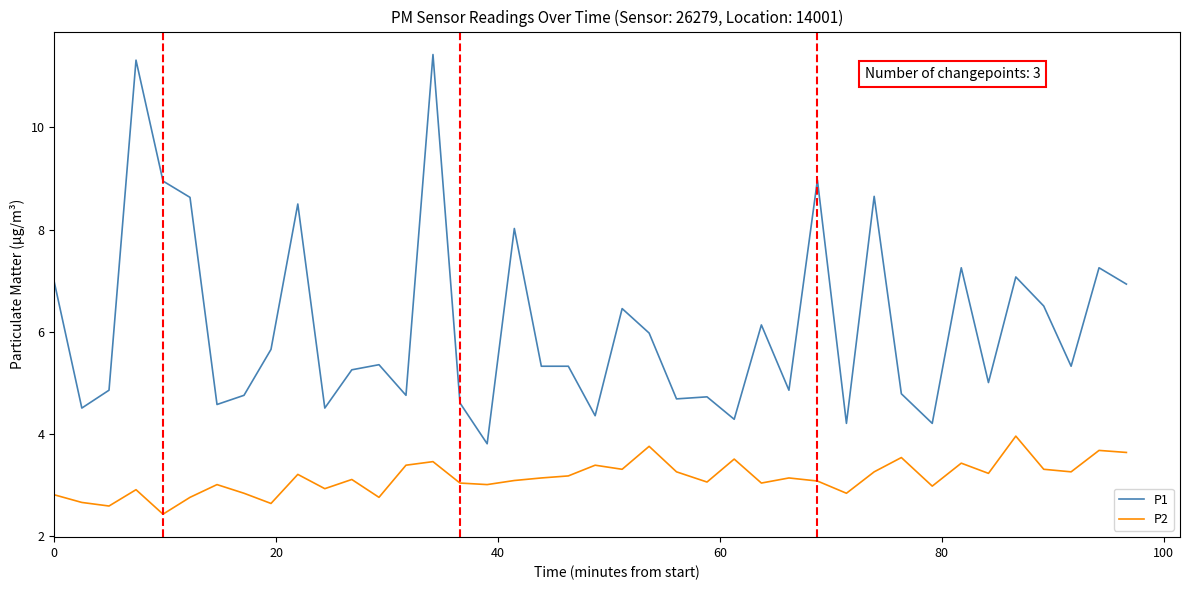

Which series has the widest spread of values?

P1